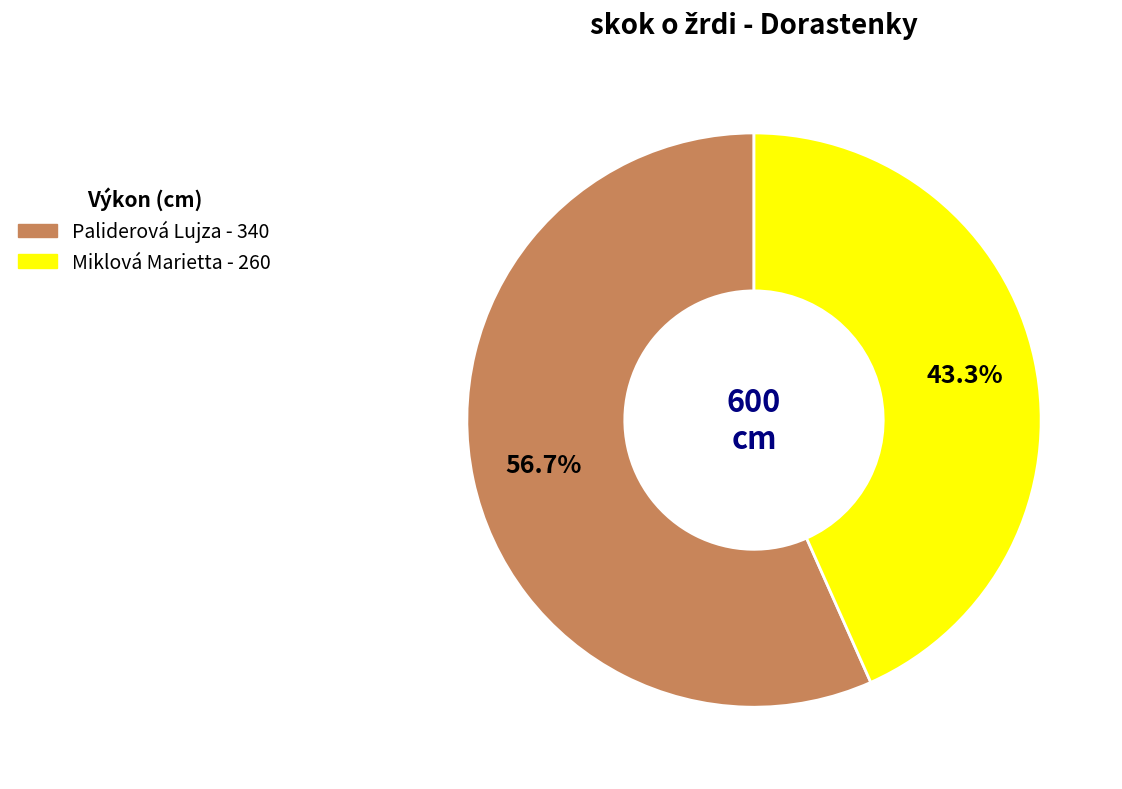

Which slice is the largest?

Paliderová Lujza